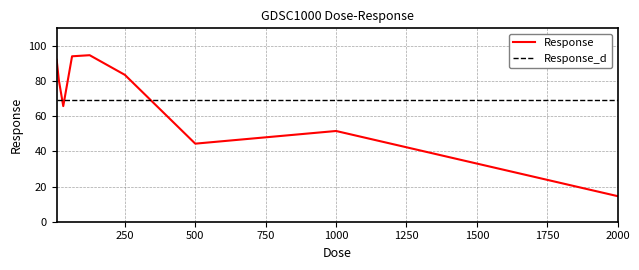

What is the minimum value shown in the chart?

14.5